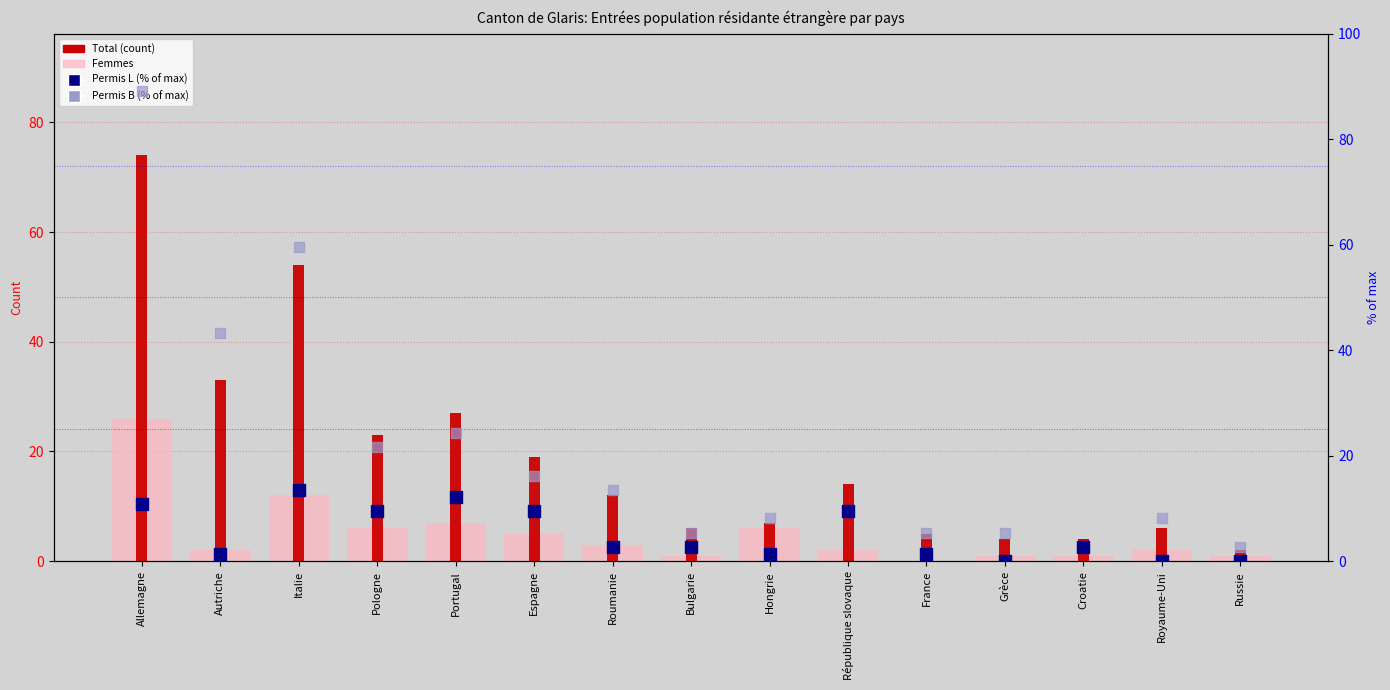

What is the total value across all series at Russie?

5.7